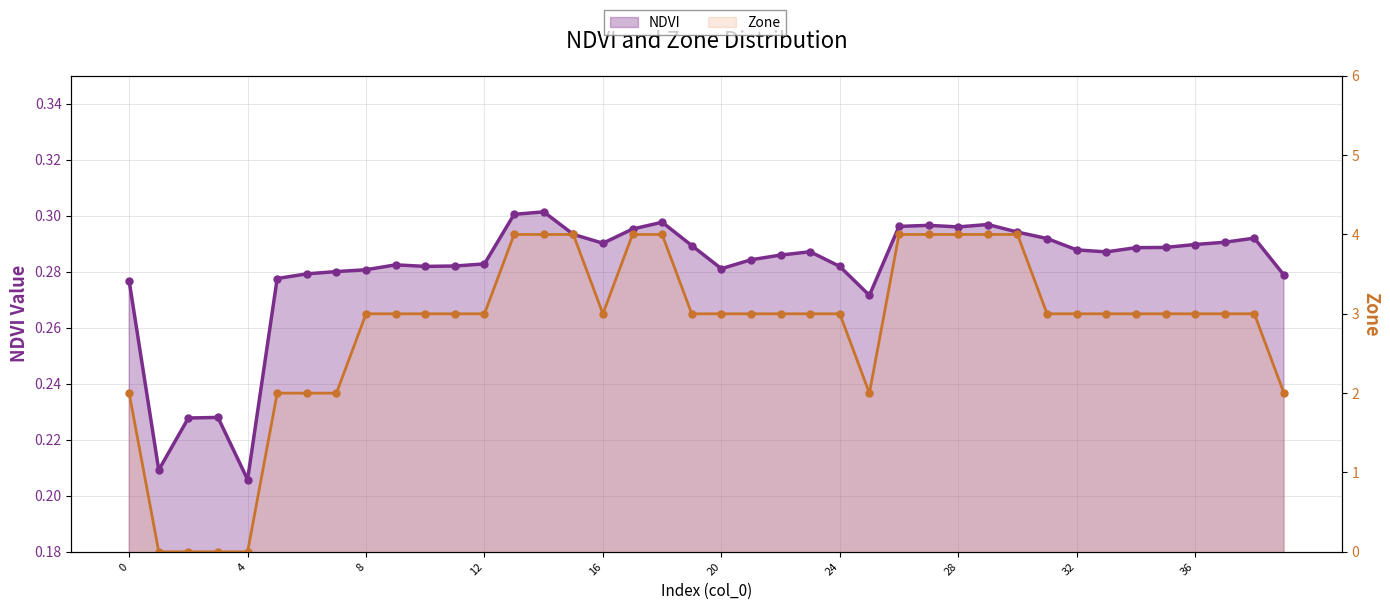

What is the sum of all Zone values?

112.0